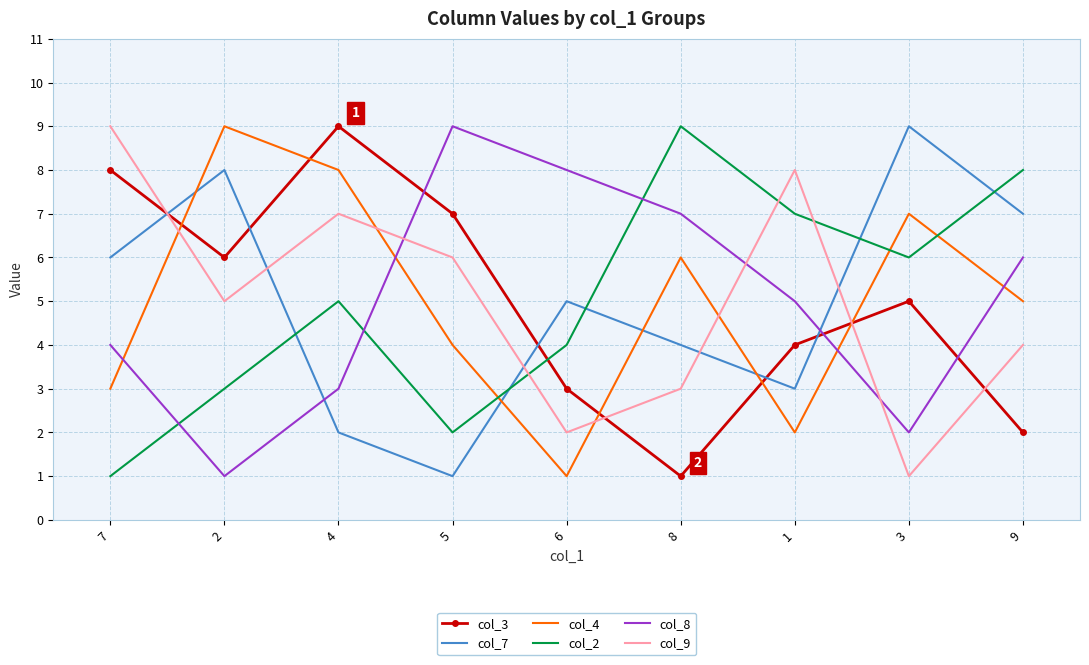

True or false: col_2 has more than 2 interior local peaks.

False